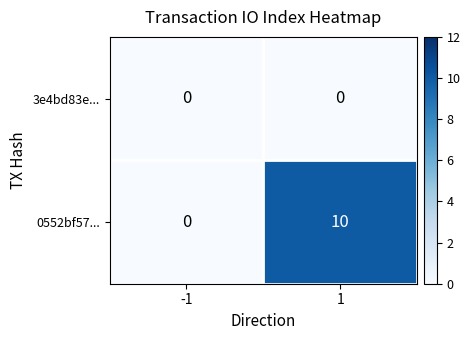

How many series are shown in this chart?

2